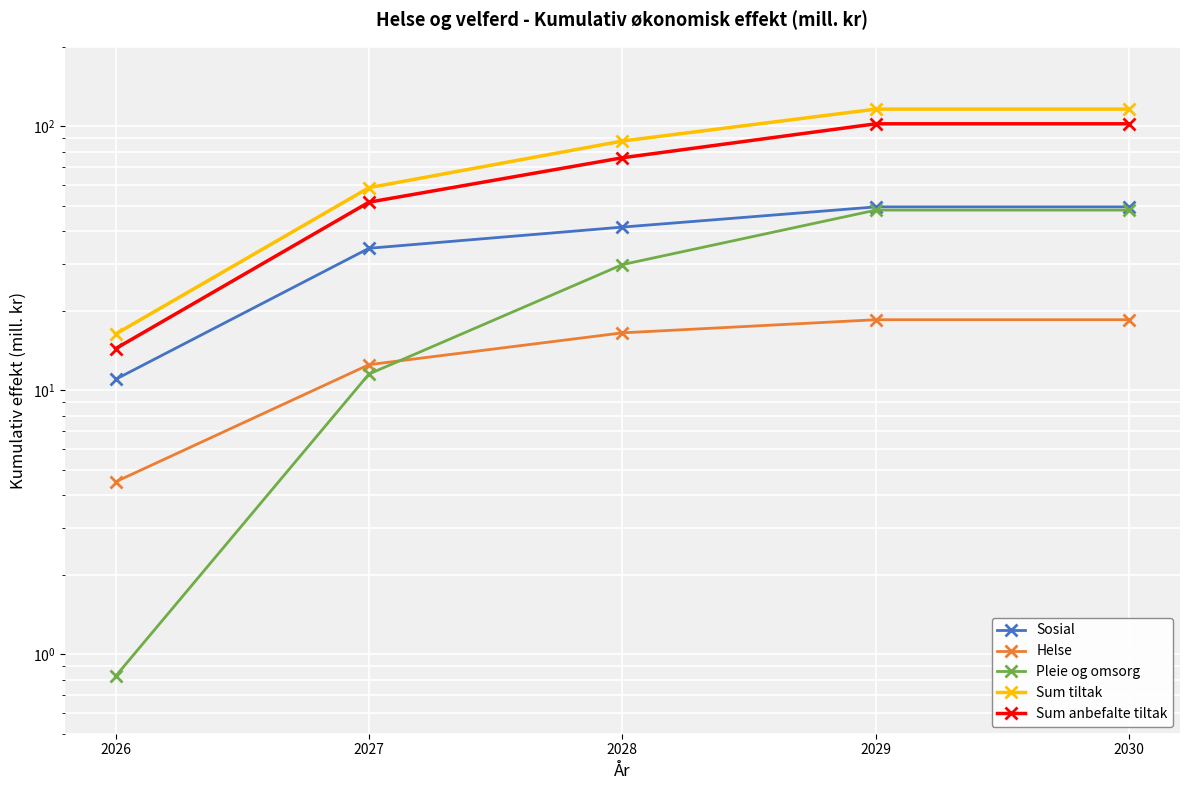

True or false: Pleie og omsorg and Sosial intersect in this chart.

False